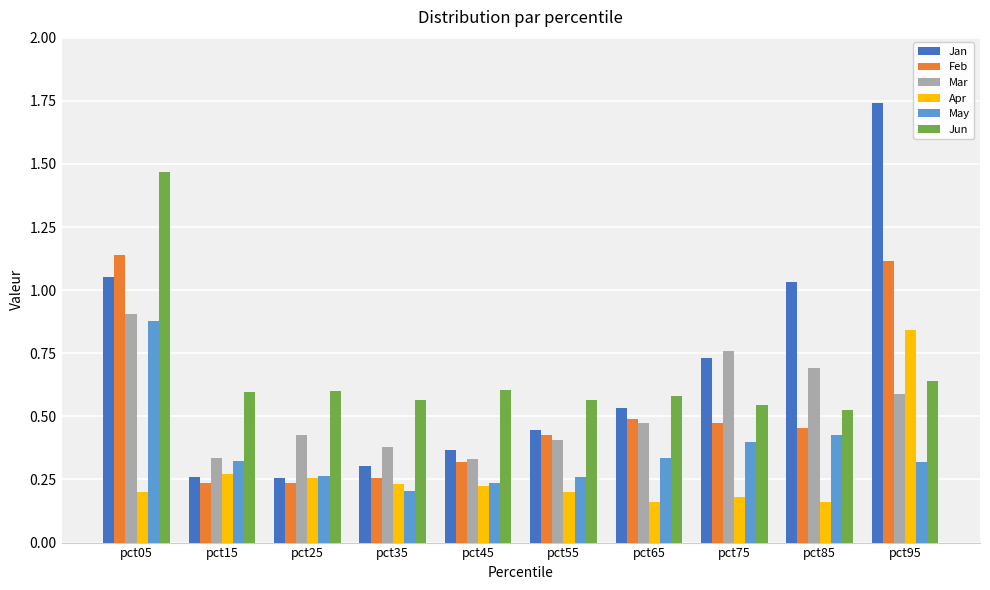

What is the total value across all series at pct65?

2.6